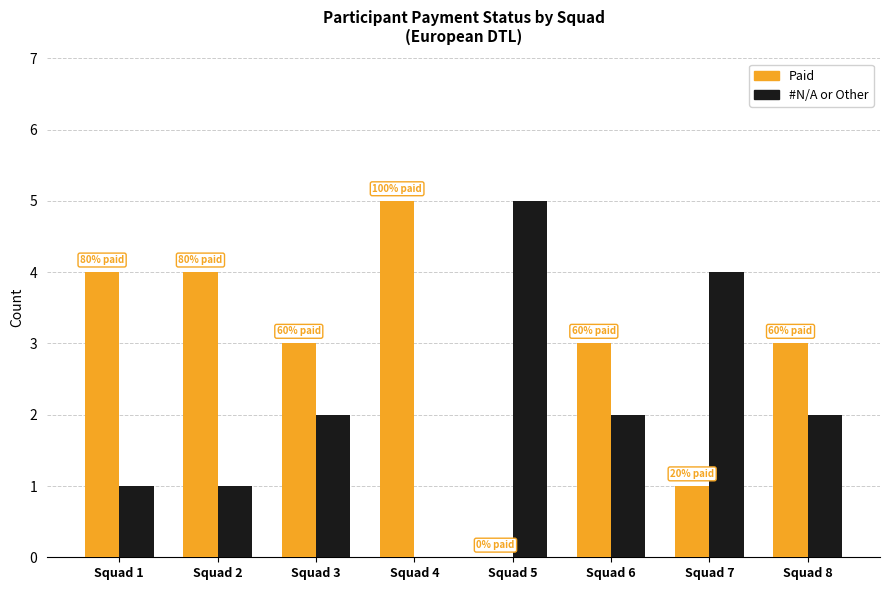

How many values in Paid are above zero?

7